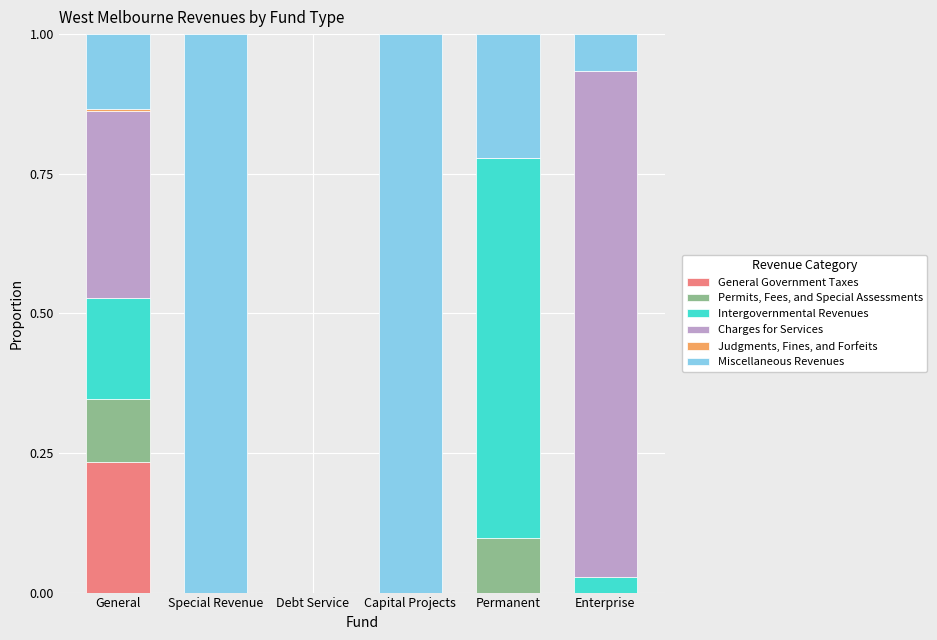

At which label does General Government Taxes reach its peak?

General